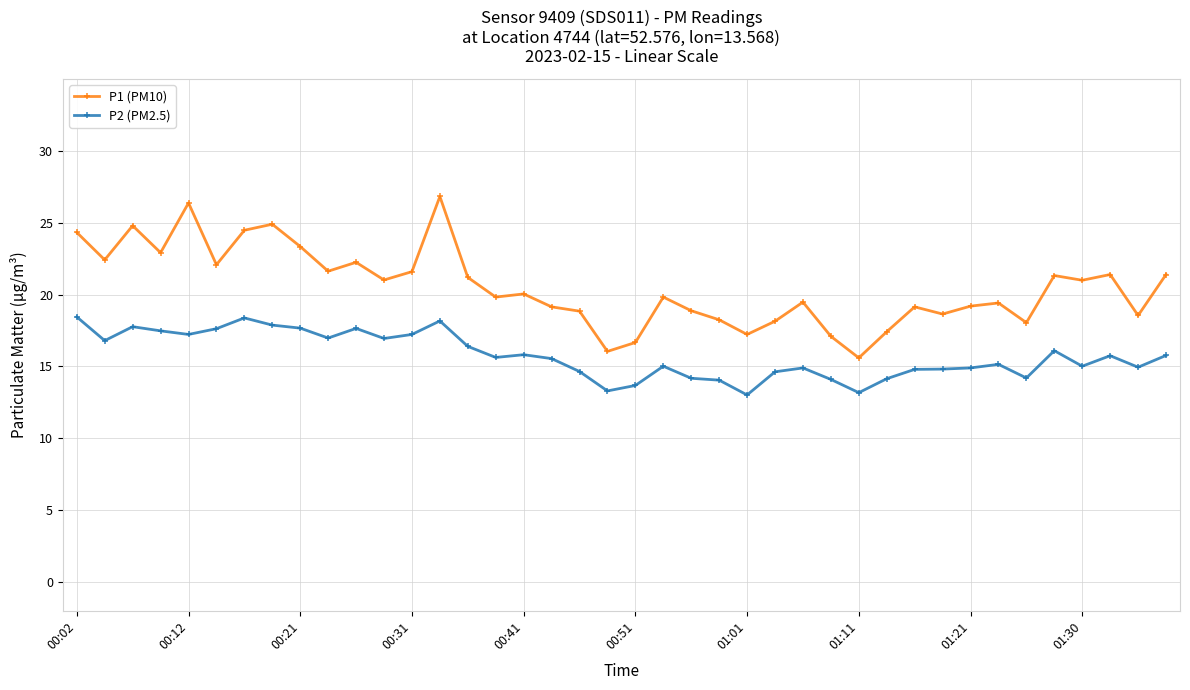

What is the greatest value displayed?

26.8